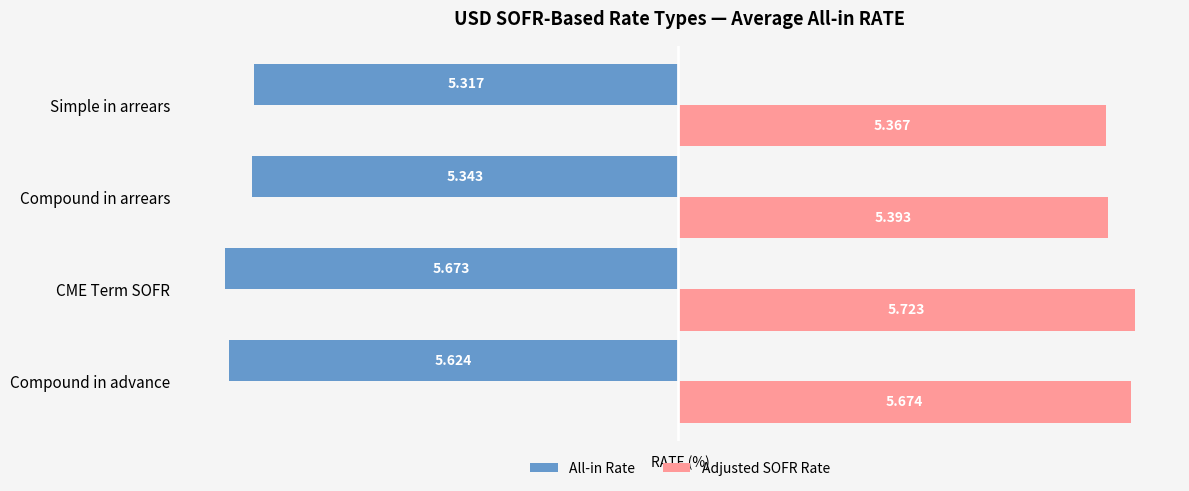

At which label is All-in Rate closest to -5?

Simple in arrears